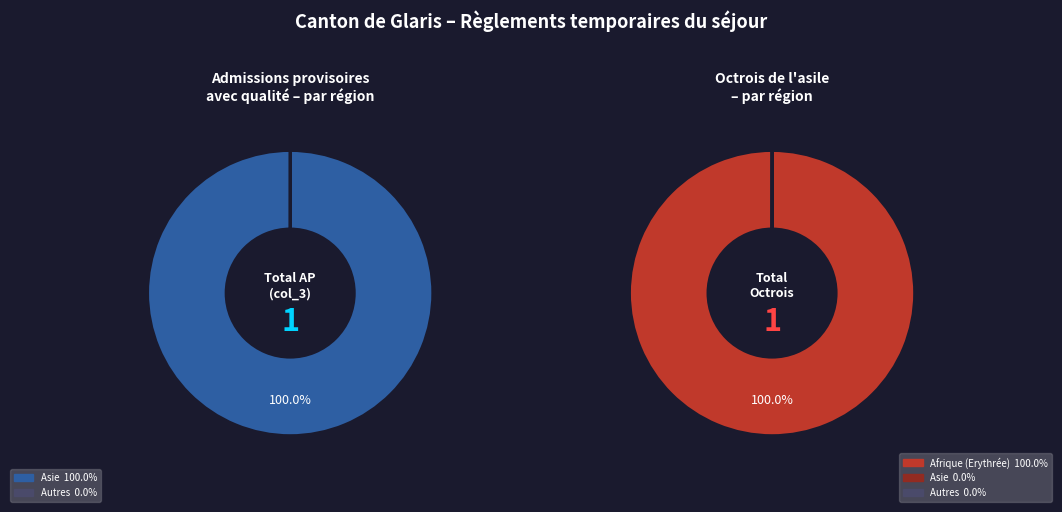

Is there any slice that represents more than half of the pie?

Yes